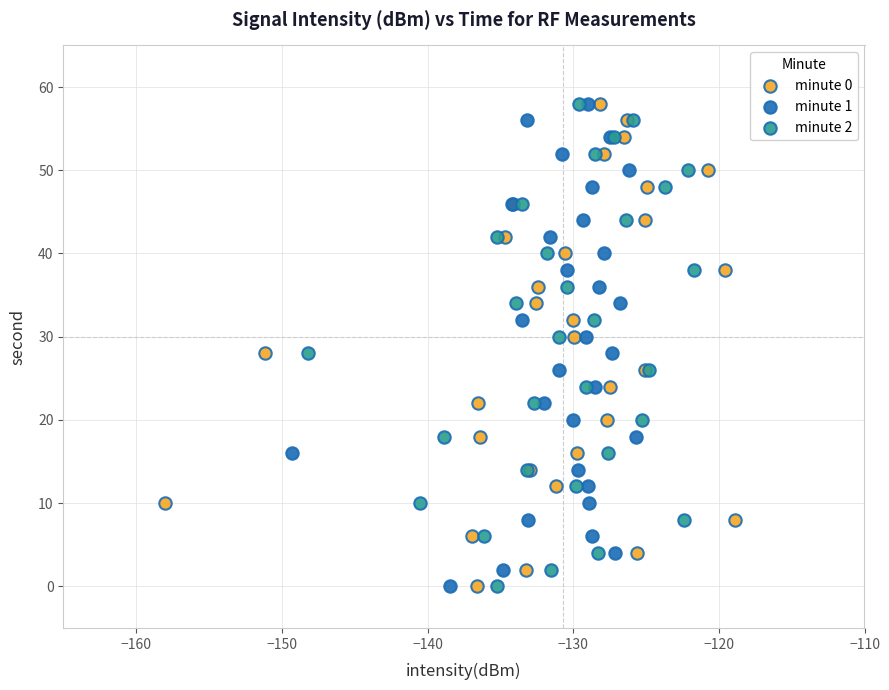

What are all the series names shown in the legend?

minute 0, minute 1, minute 2